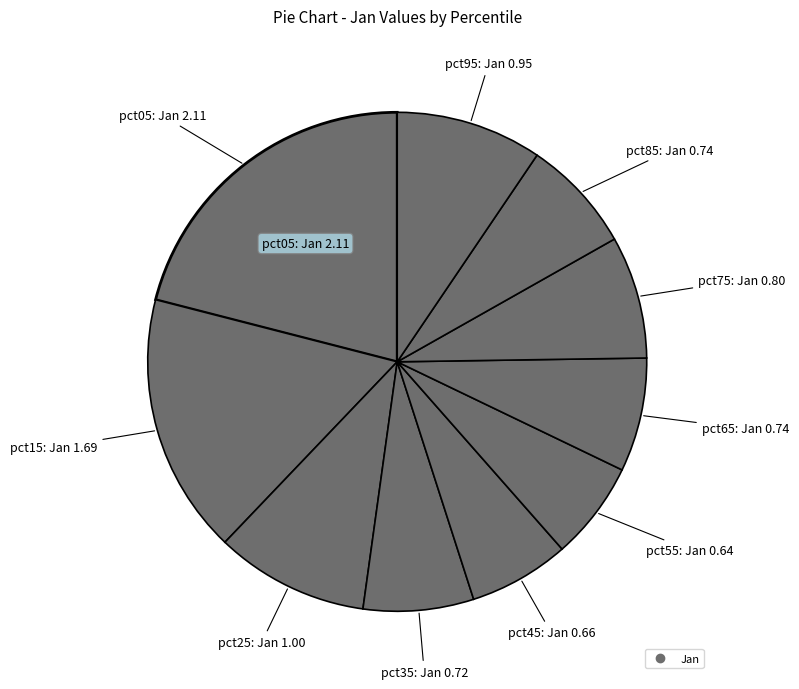

How many slices are in this pie chart?

10